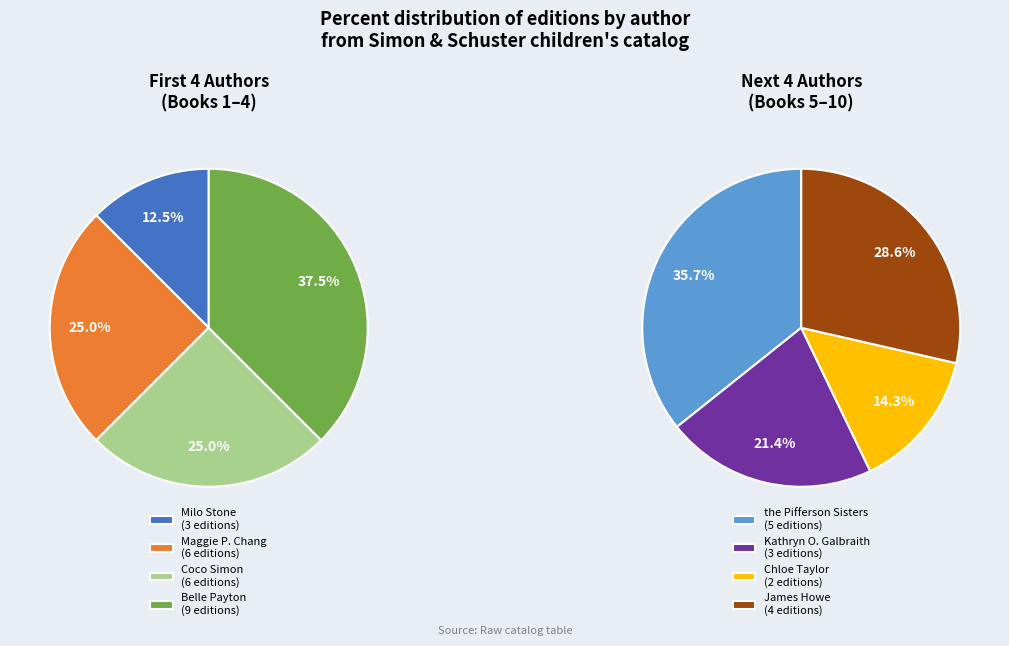

Is there a majority slice in this chart?

No